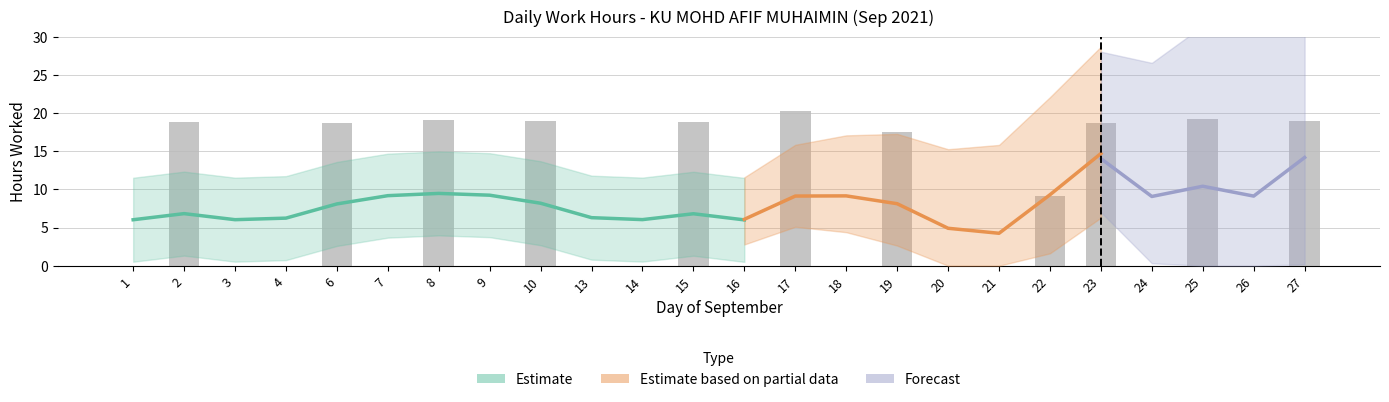

Which label corresponds to the smallest value in the chart?

1